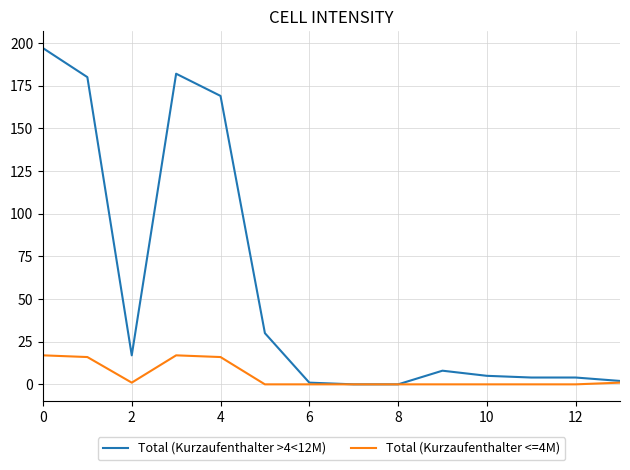

Rank the series by their maximum value, from lowest to highest.

Total (Kurzaufenthalter <=4M), Total (Kurzaufenthalter >4<12M)